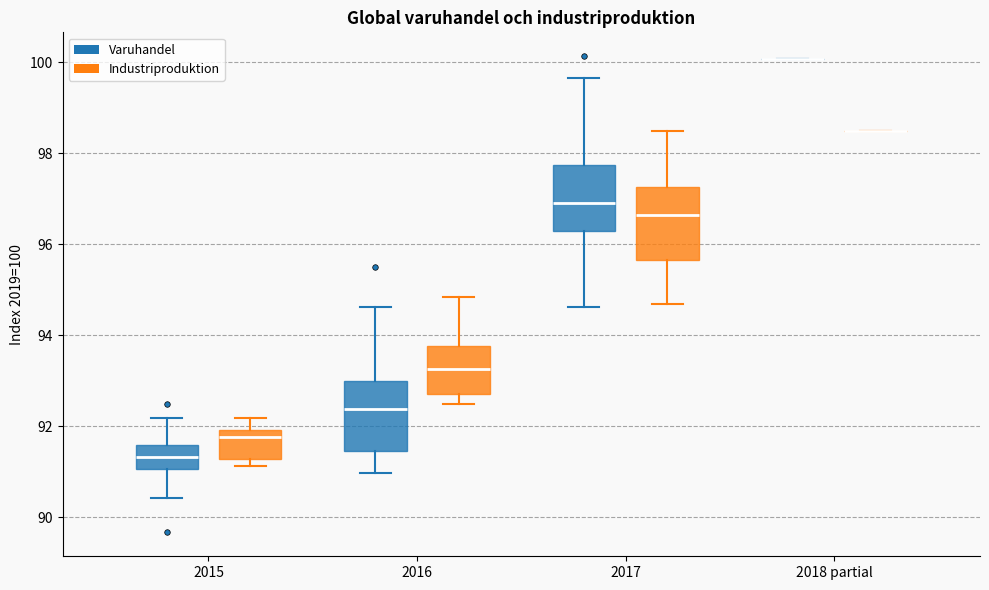

Where does the median line of the box for 2016 (Varuhandel) sit on the y-axis? The values are not printed on the chart, so give them approximately, as read against the axis.

92.4